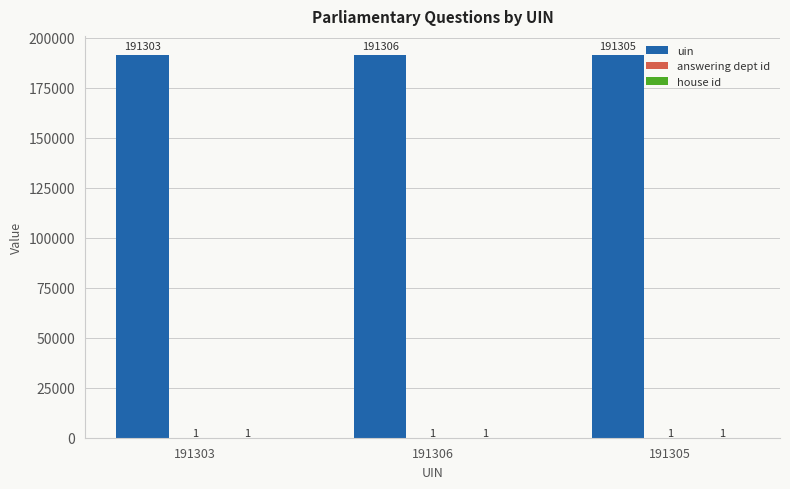

How many groups of bars are there?

3